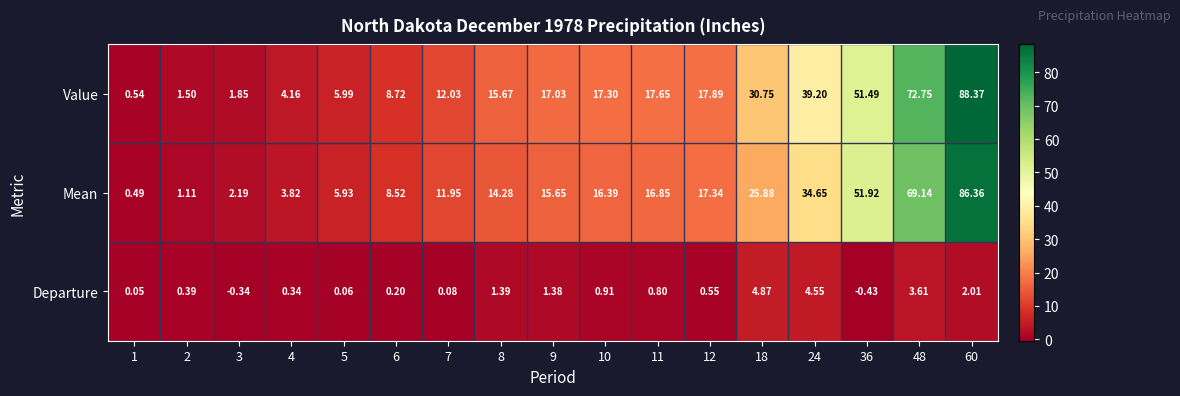

What is the total value across all series at 3?

3.7